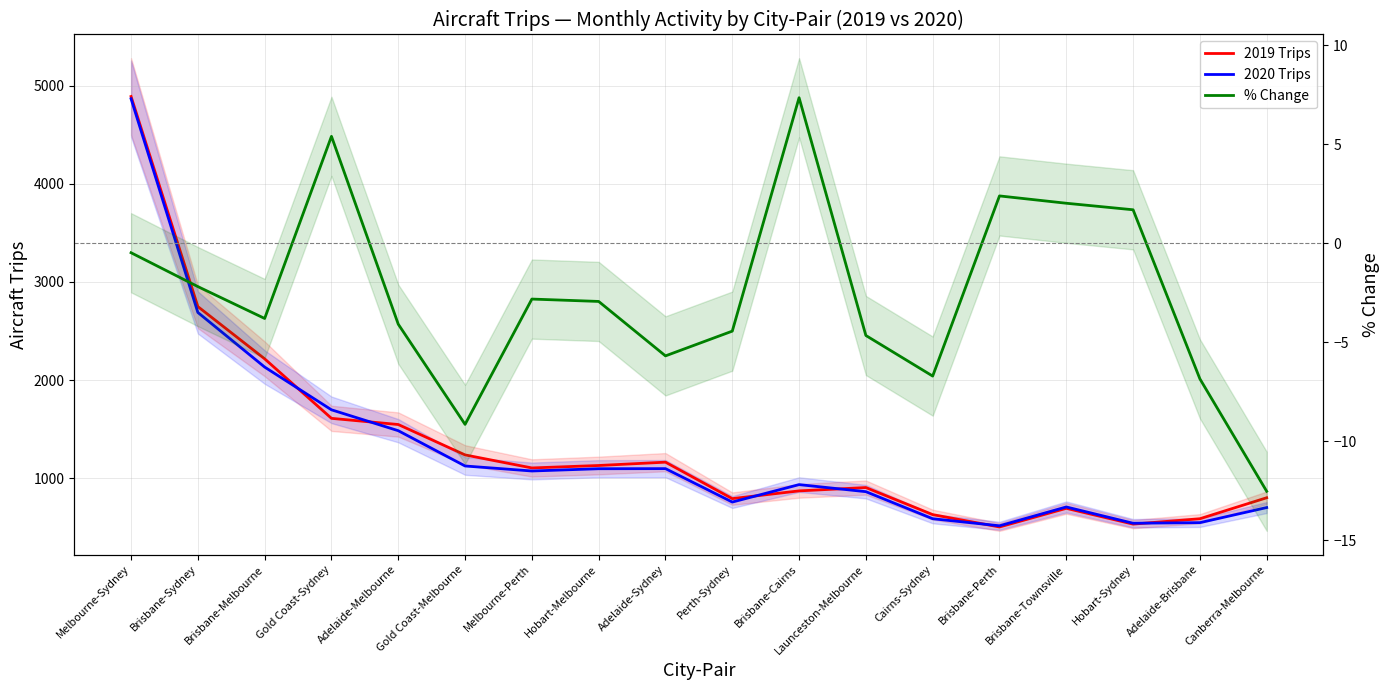

Is it true that % Change equals 4.8 at Brisbane-Cairns?

False